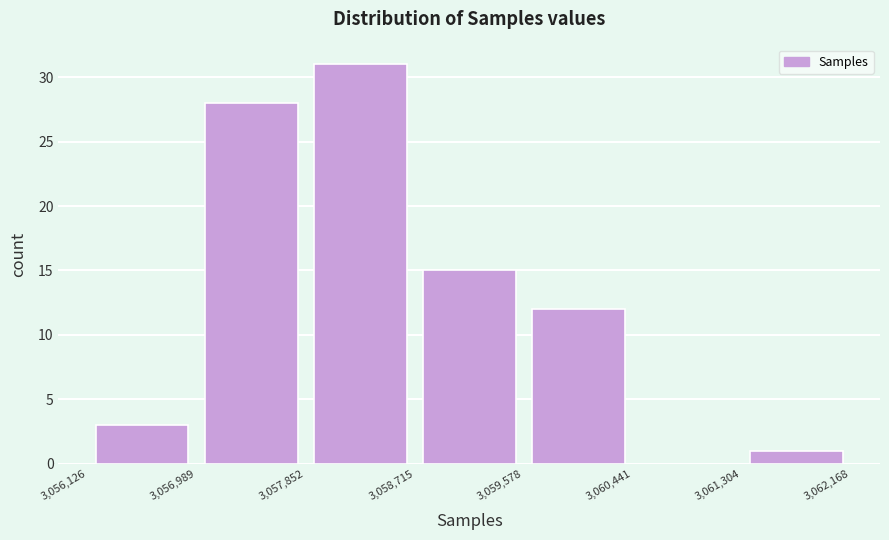

Reading left to right, transcribe this chart: for each bar, give the range it covers on the x-axis and its height. The values are not printed on the chart, so give them approximately, as read against the axis.

3,056,126 to 3,056,989: 3
3,056,989 to 3,057,852: 28
3,057,852 to 3,058,715: 31
3,058,715 to 3,059,578: 15
3,059,578 to 3,060,441: 12
3,060,441 to 3,061,304: 0
3,061,304 to 3,062,168: 1